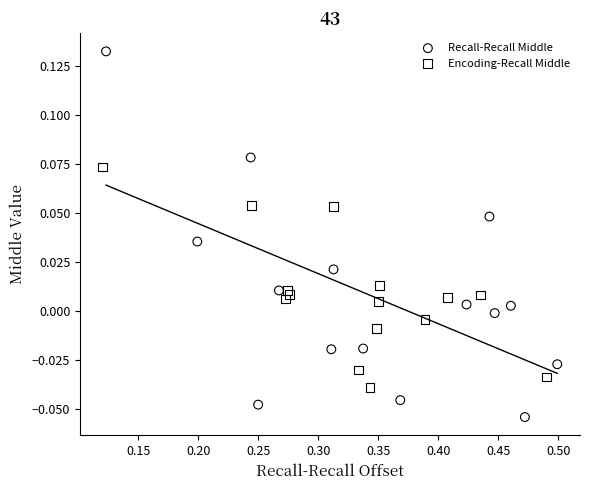

What are all the series names shown in the legend?

Recall-Recall Middle, Encoding-Recall Middle